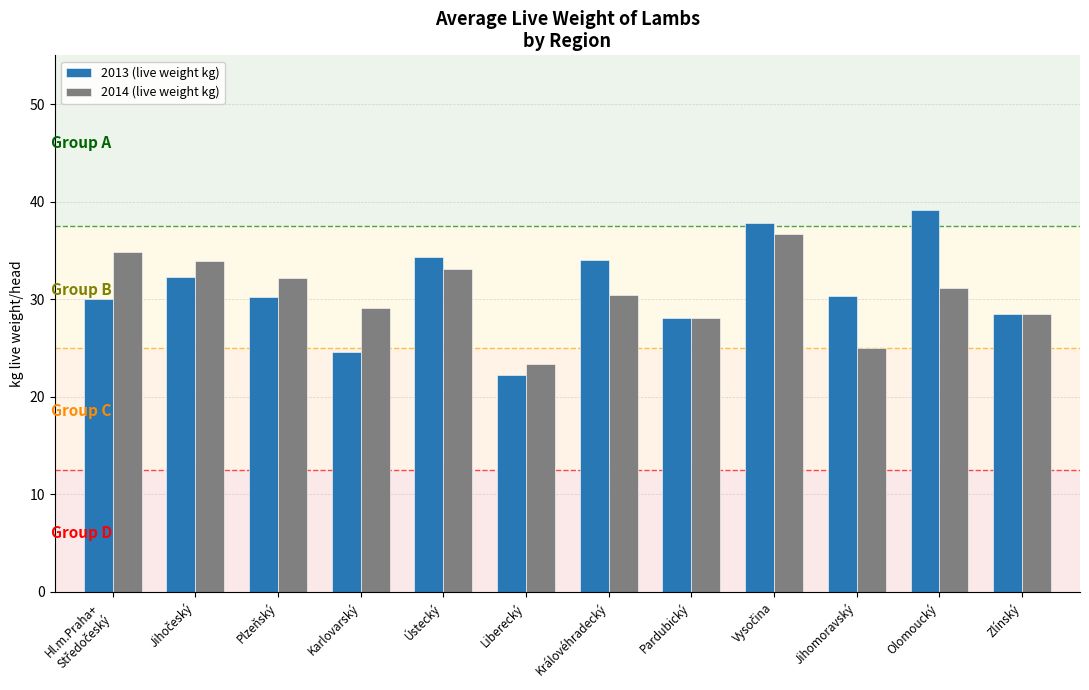

The 2014 (live weight kg) series shows 41.0 at Liberecký. True or false?

False